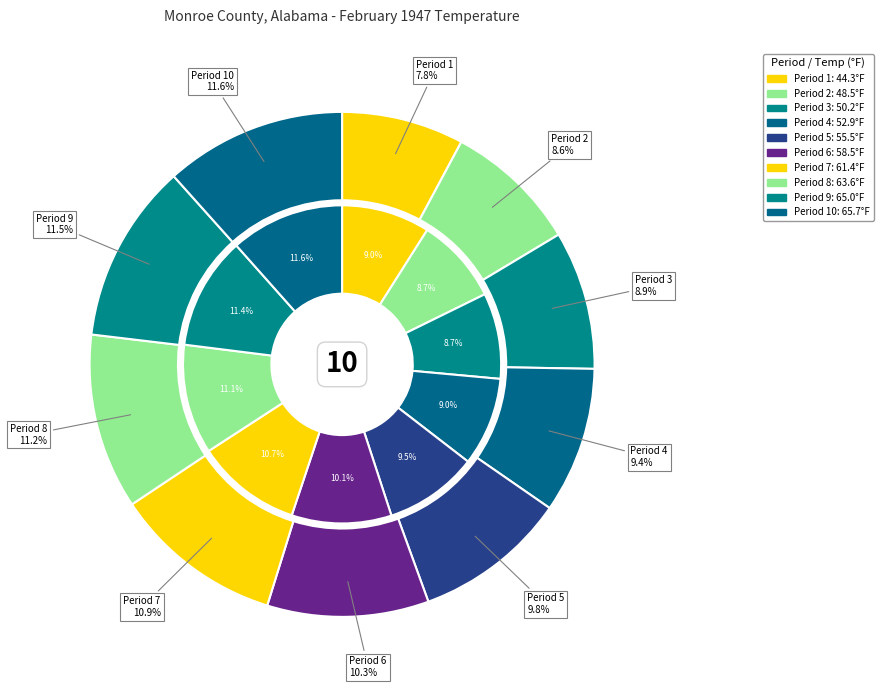

To the nearest percent, what percentage of the pie is Period 7?

11%